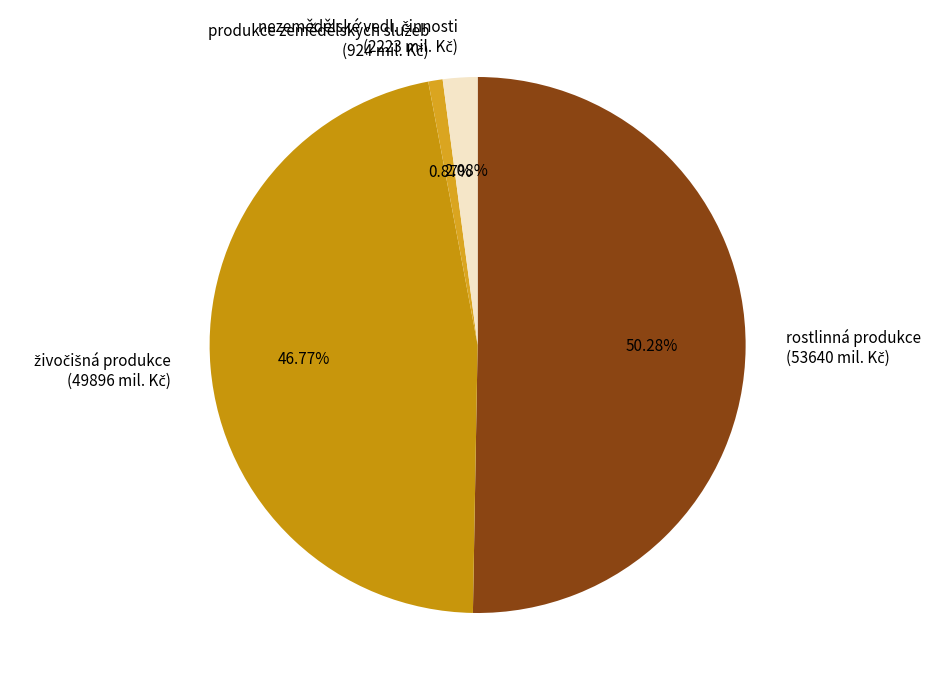

Is there any slice that represents more than half of the pie?

Yes